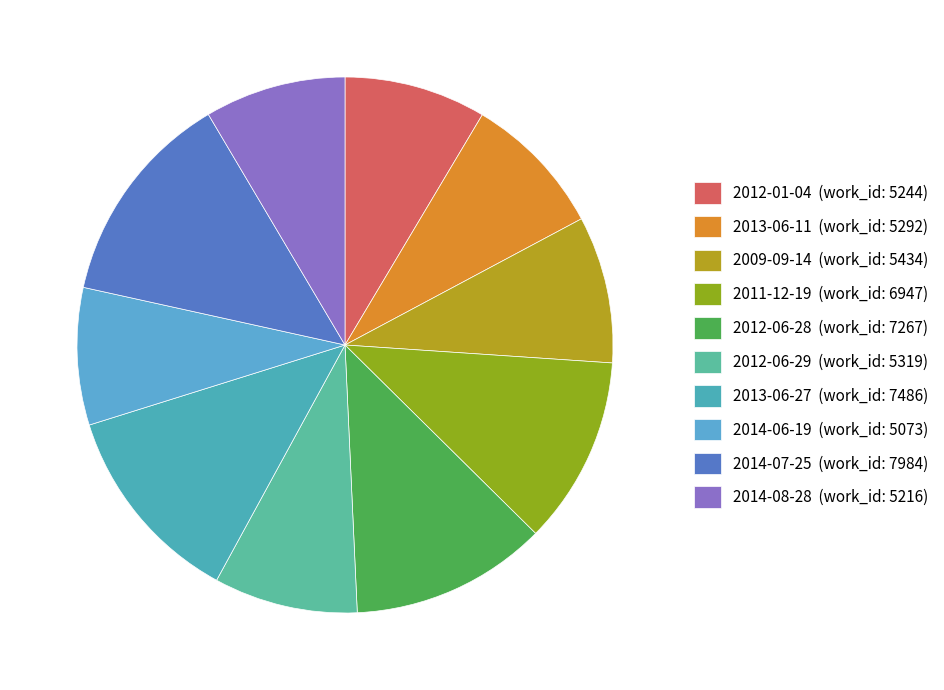

Does 2012-01-04 account for over 50% of the chart?

No